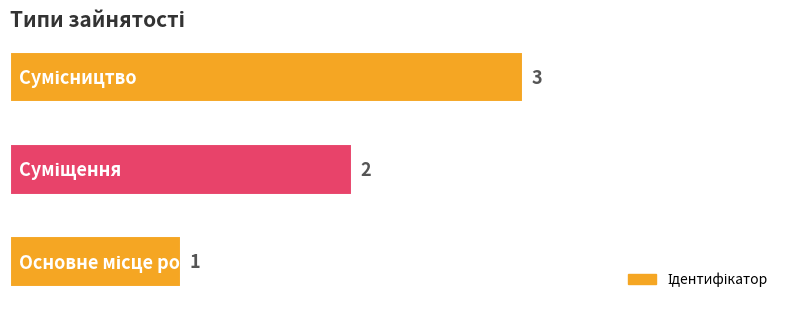

What is the sum of all values?

6